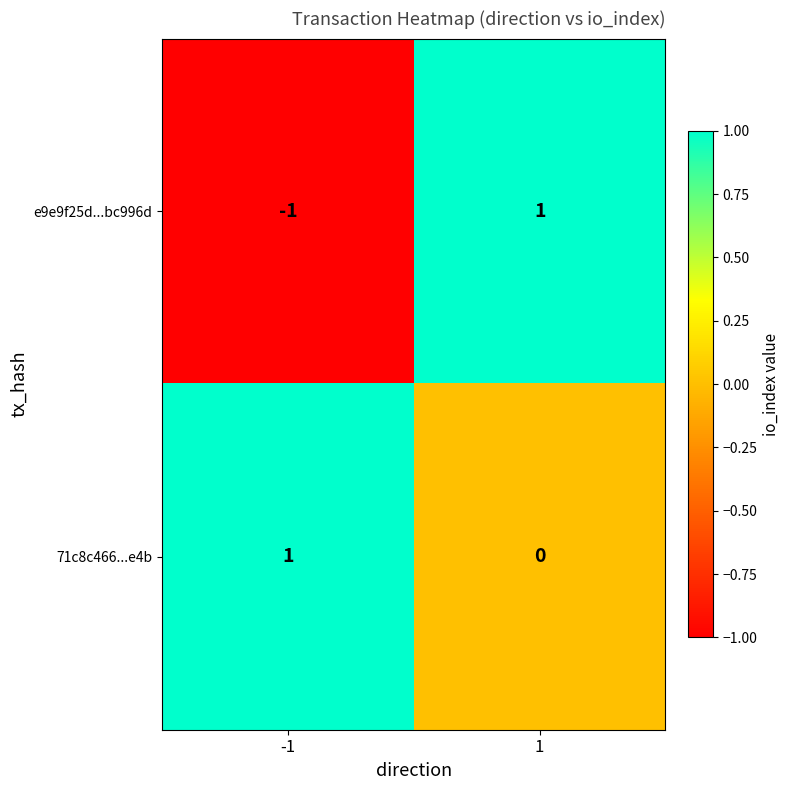

Which series has the largest range (max minus min)?

e9e9f25d...bc996d